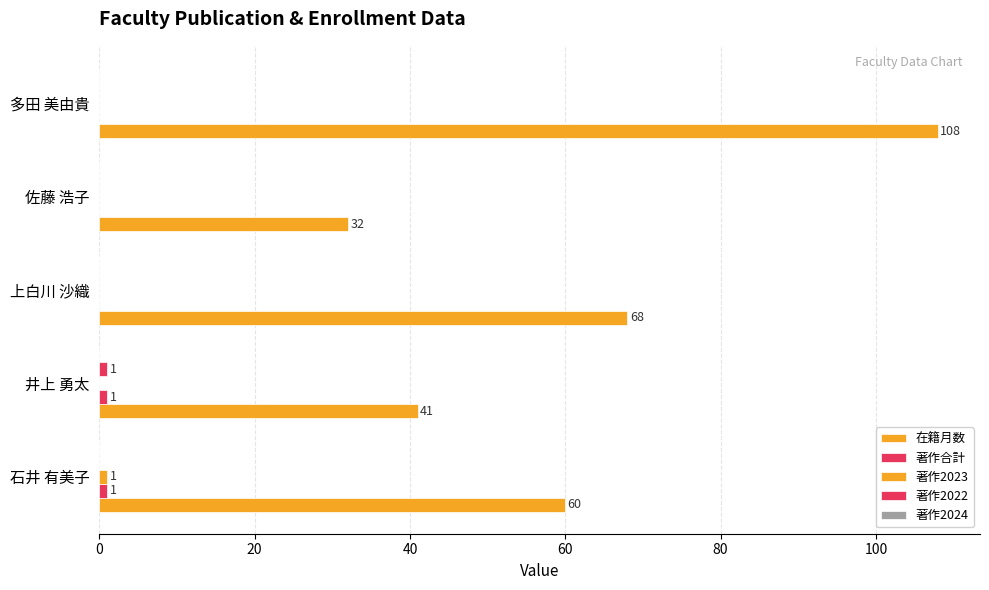

How many categories are shown in the chart?

5